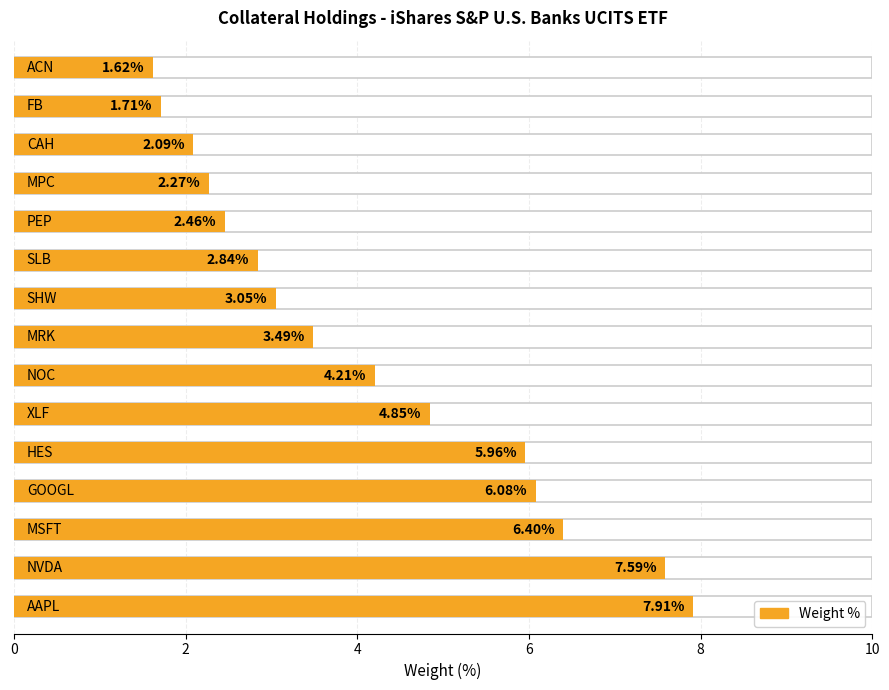

What is the average value?

4.2